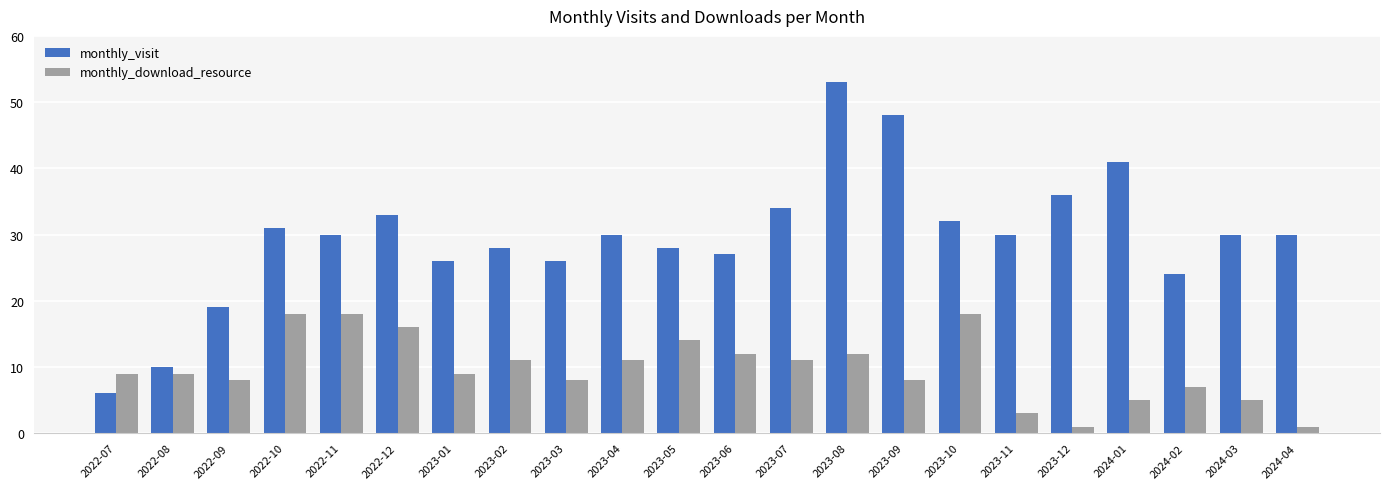

What is the smallest value displayed?

1